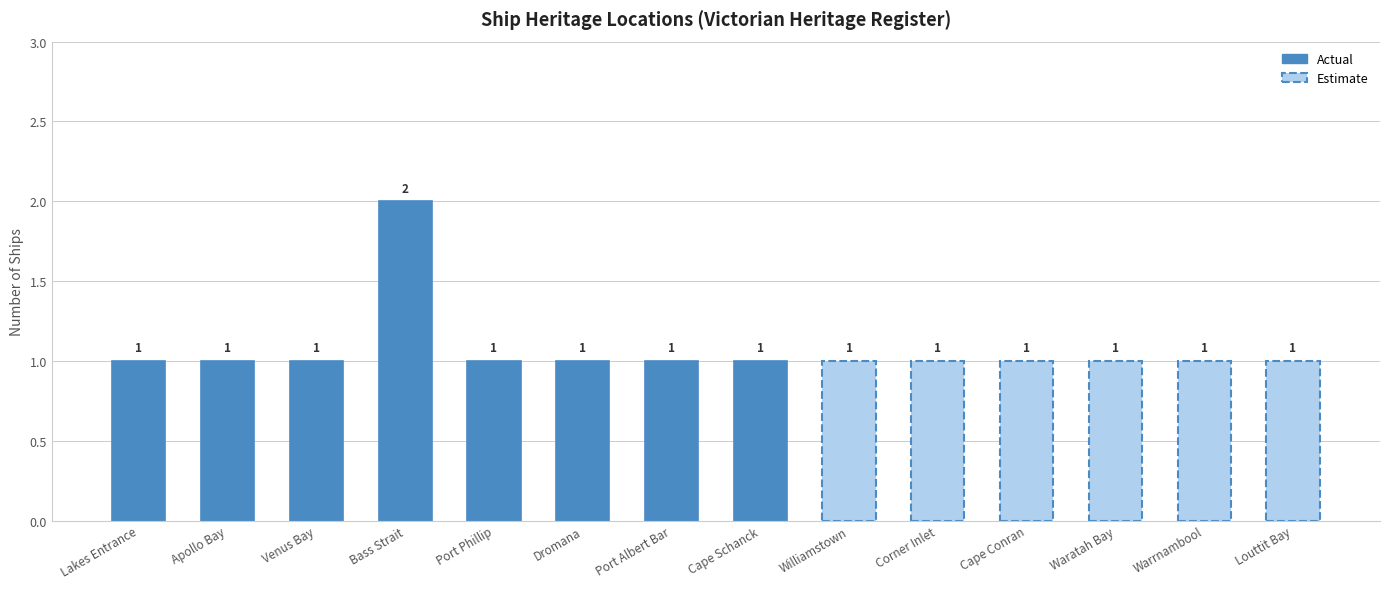

Where is the data nearest to the value 1?

Lakes Entrance